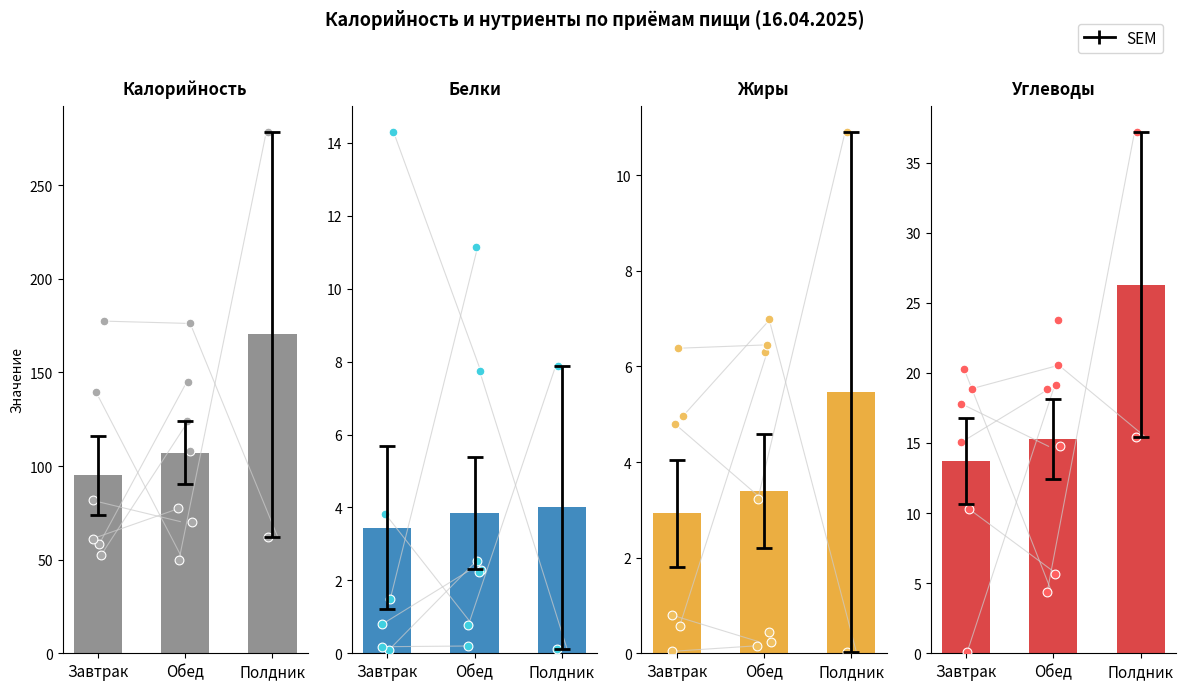

Which series contains the lowest Y value?

Жиры